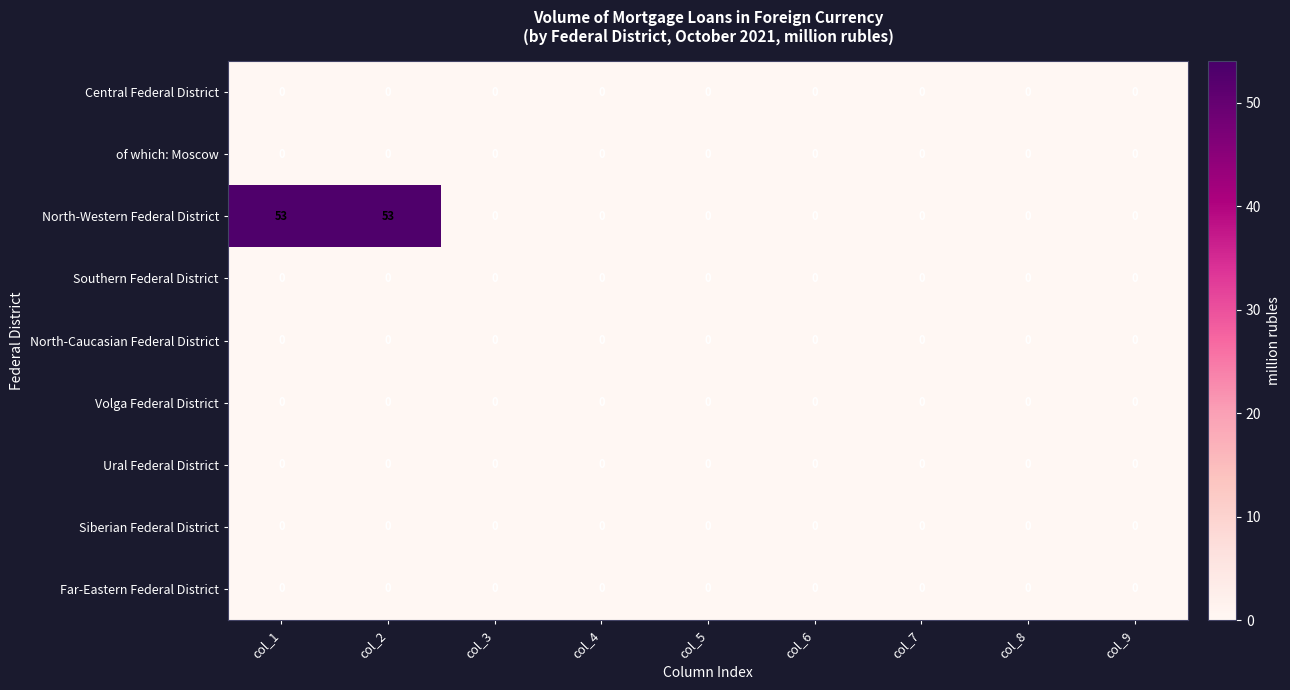

Is it true that Central Federal District equals 0 at col_7?

True